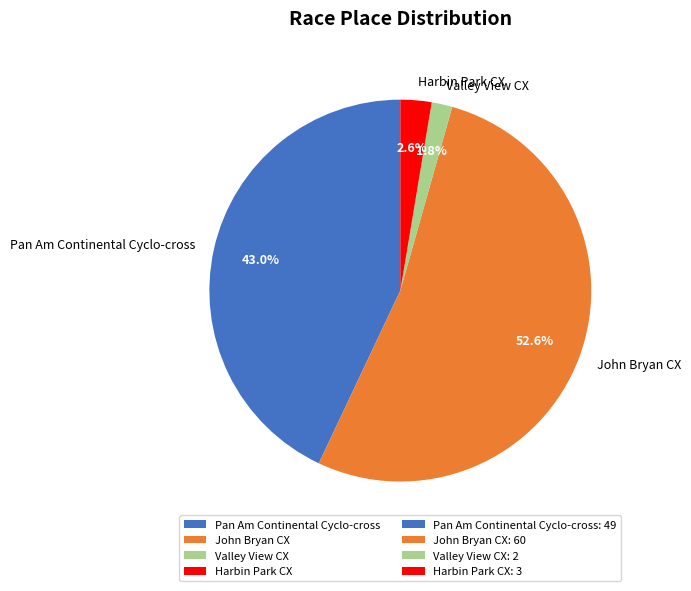

To the nearest percent, what is the difference between the largest and smallest slice percentages?

51%